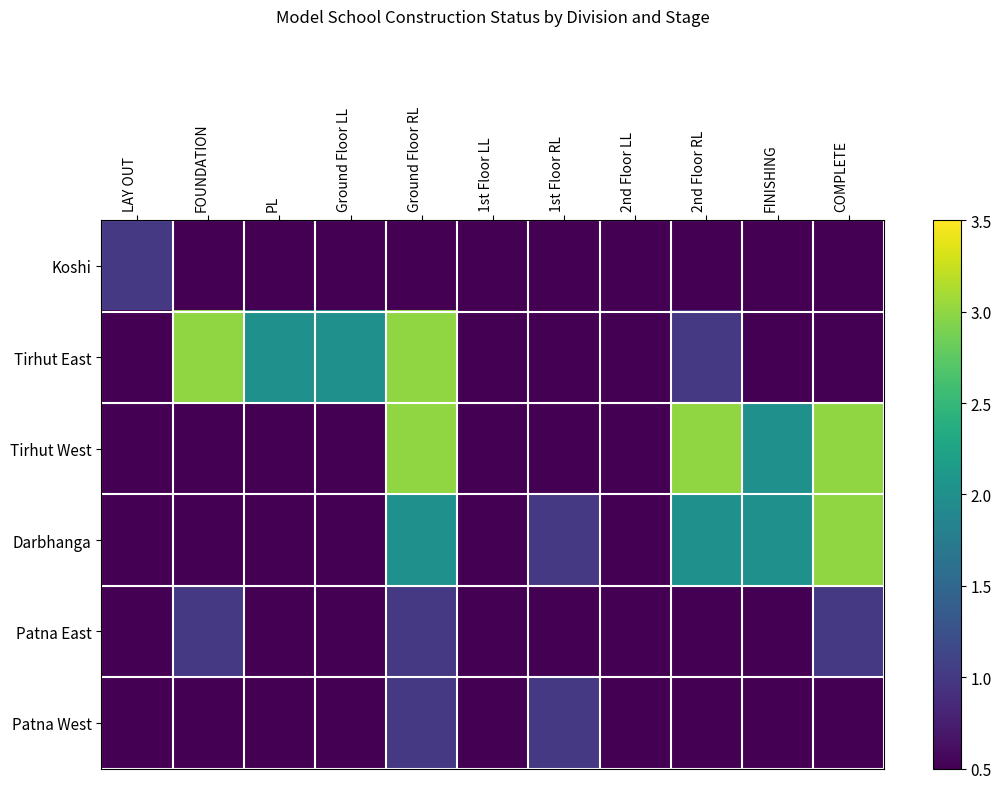

At LAY OUT, list the series in order from smallest to largest.

Tirhut East, Tirhut West, Darbhanga, Patna East, Patna West, Koshi